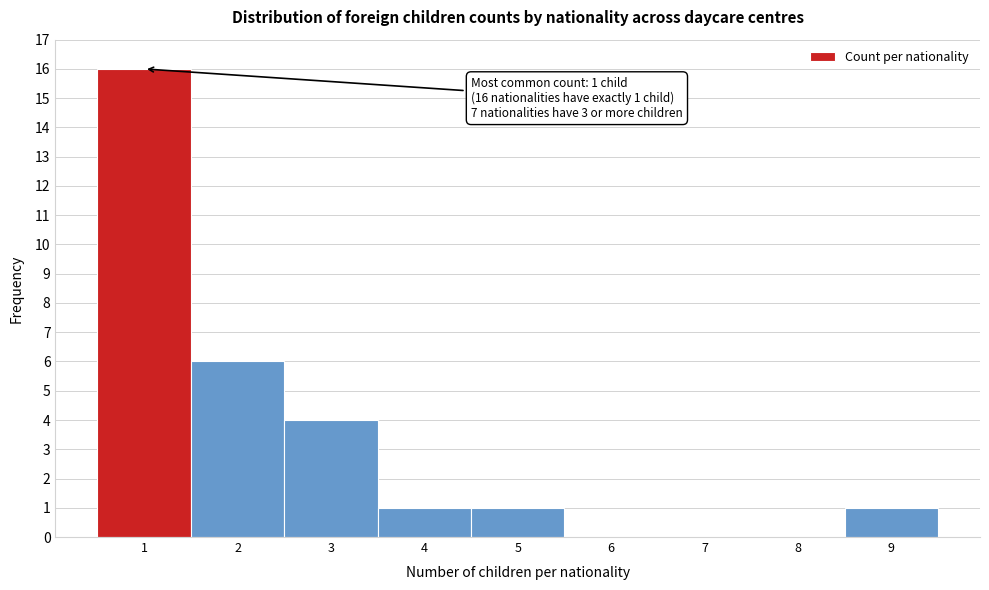

Which range on the x-axis has the tallest bar?

0.5 to 1.5